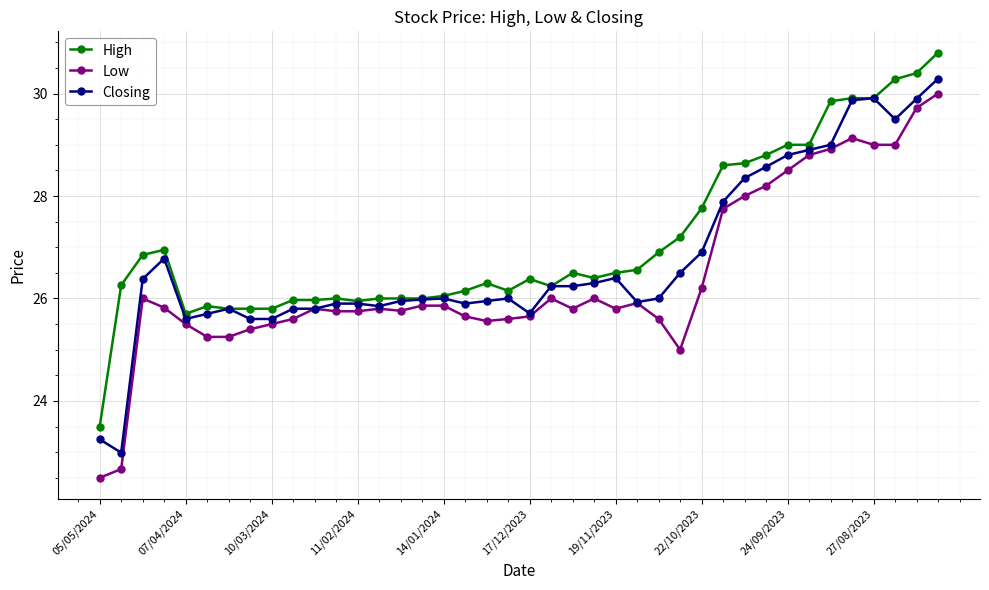

True or false: Closing has more than 0 interior local peaks.

True